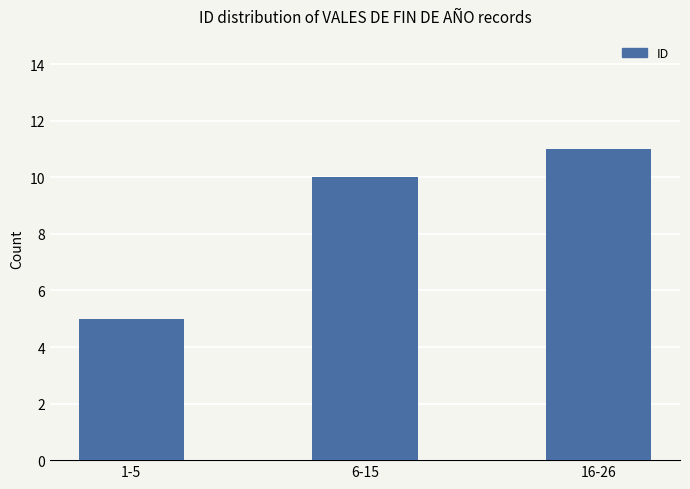

Count the values in the range 5 to 11.

3